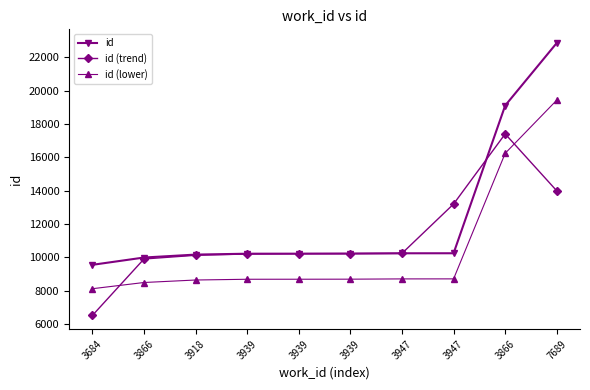

Which series has the widest spread of values?

id